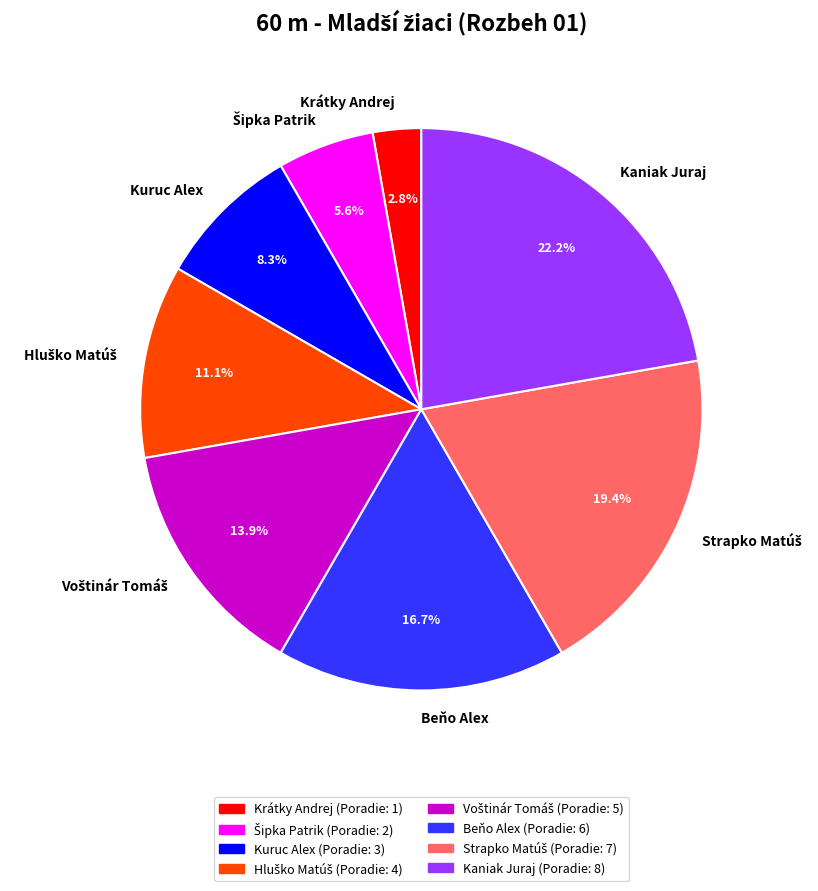

To the nearest percent, what is the difference between the largest and smallest slice percentages?

19%